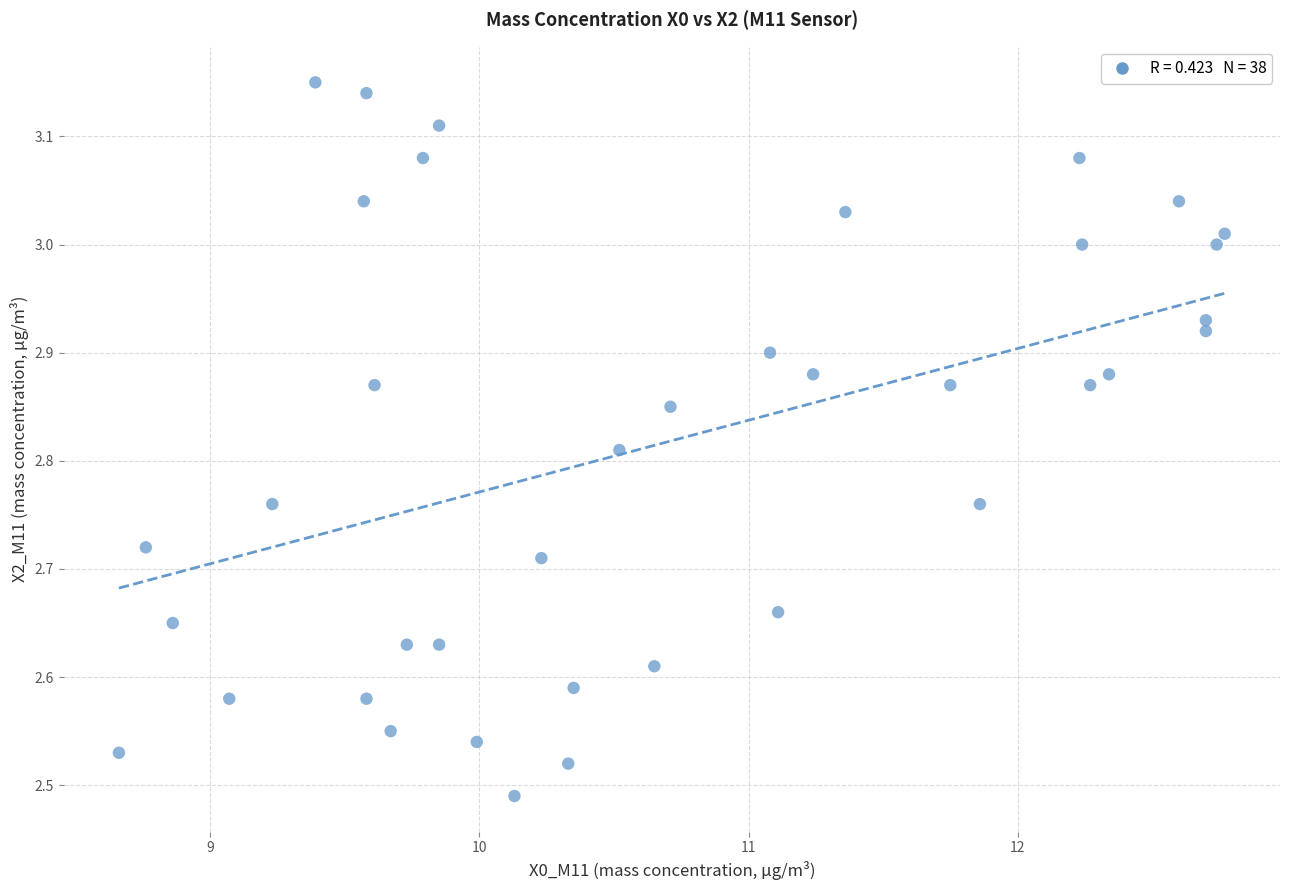

What is the range of X values (max minus min)?

4.1